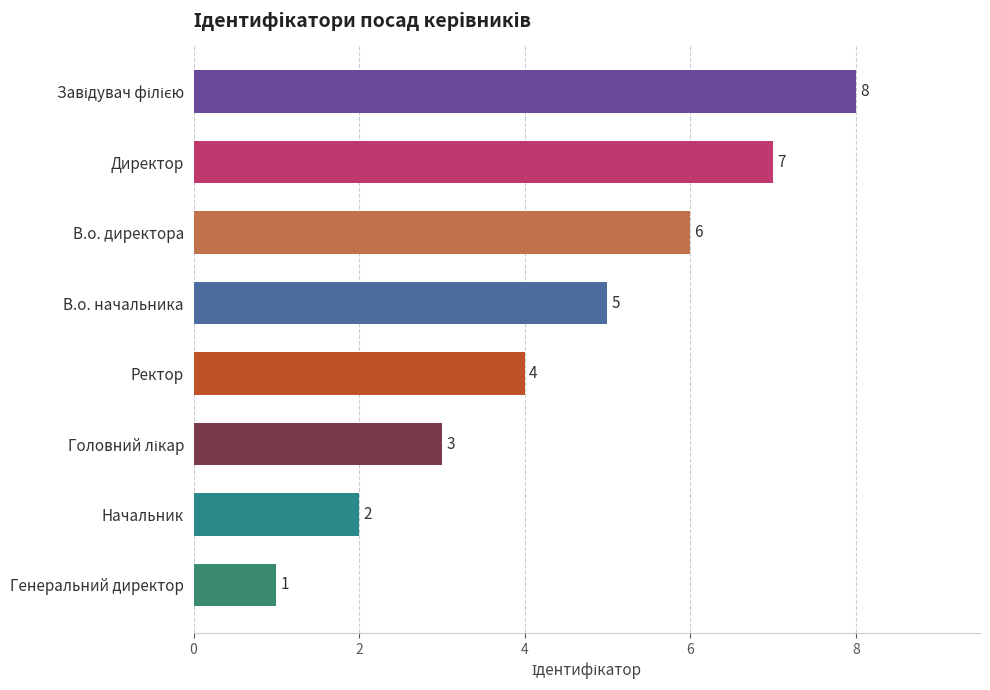

Reading bottom to top, list all the values displayed in this chart.

1	2	3	4	5	6	7	8